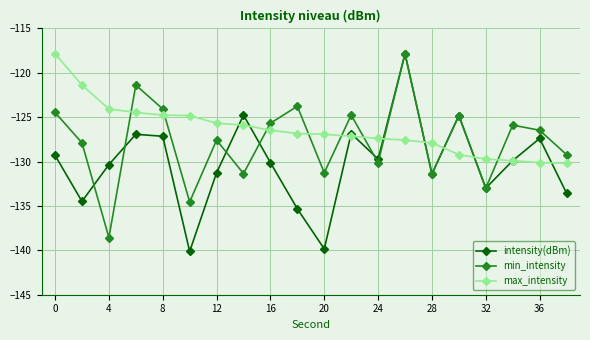

What is the value of the max_intensity point at the 17th from the left?

-129.7